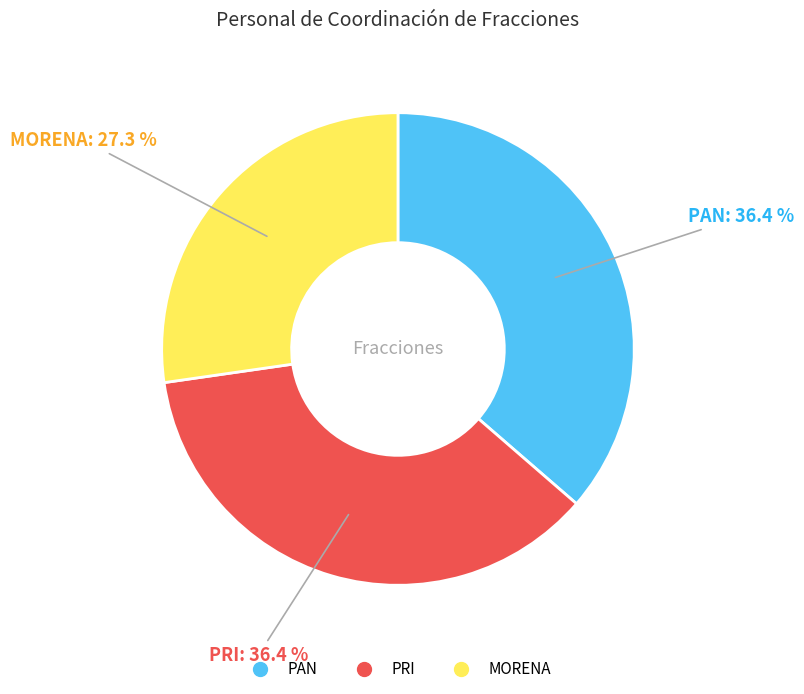

What is the ratio of the value at PRI to the value at PAN?

1.0